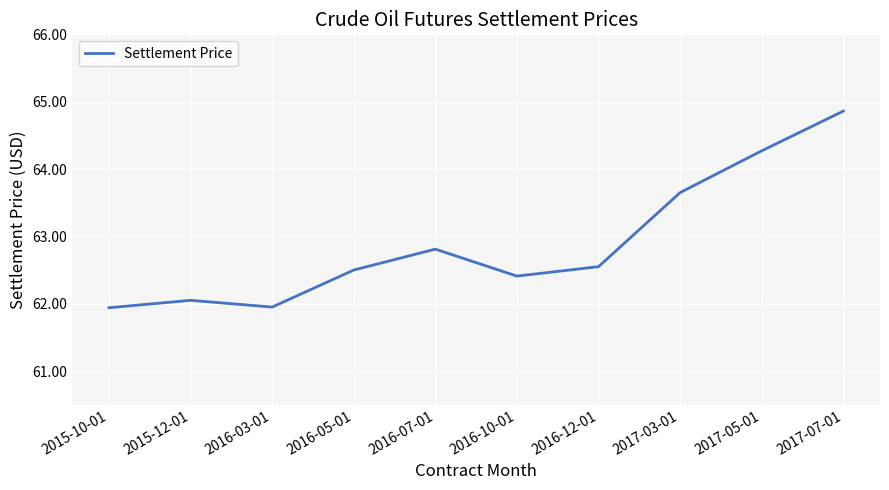

How many categories are shown in the chart?

10